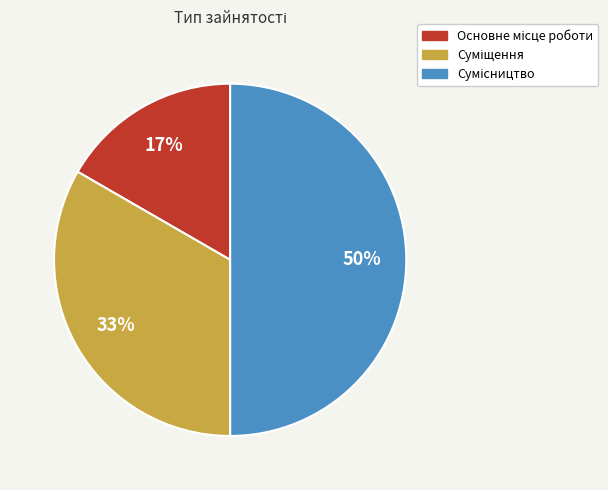

To the nearest percent, what is the average slice percentage?

33%